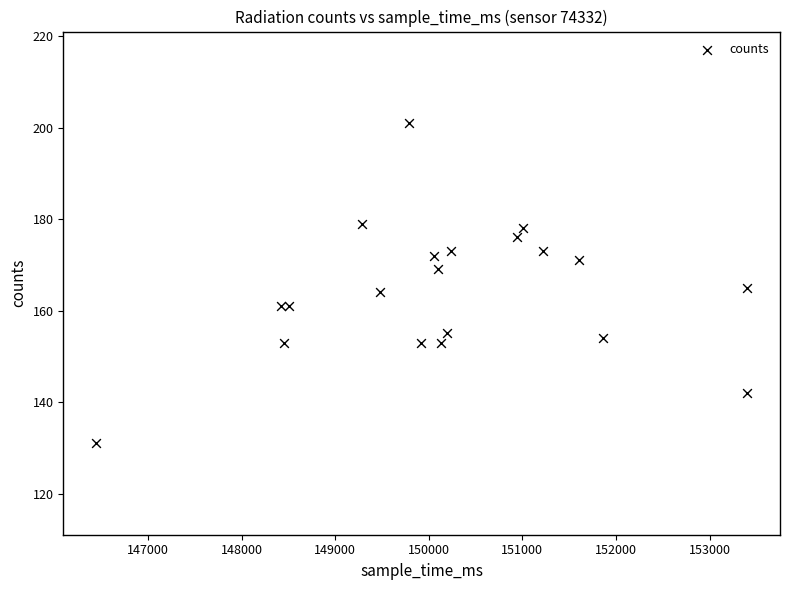

What is the range of X values (max minus min)?

6964